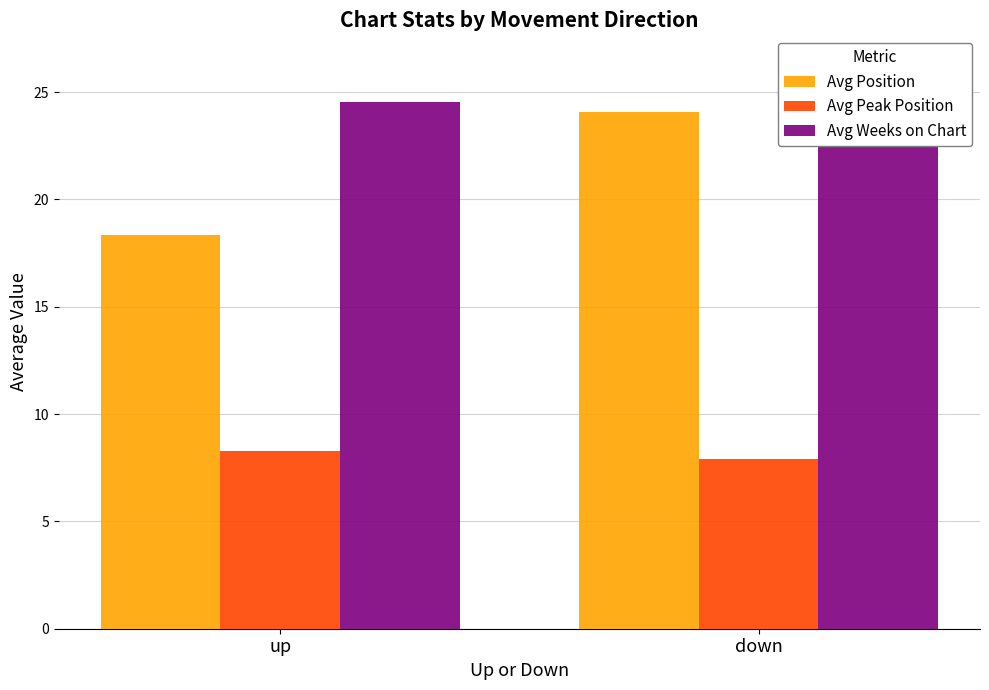

How many values in the Avg Weeks on Chart series exceed 26?

1